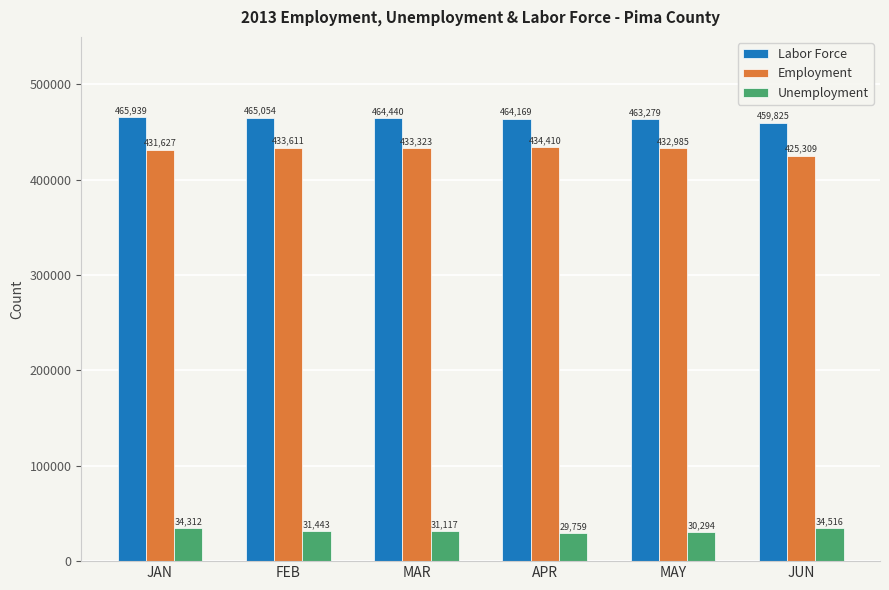

What is the sum of the Unemployment values at MAY and JAN?

64606